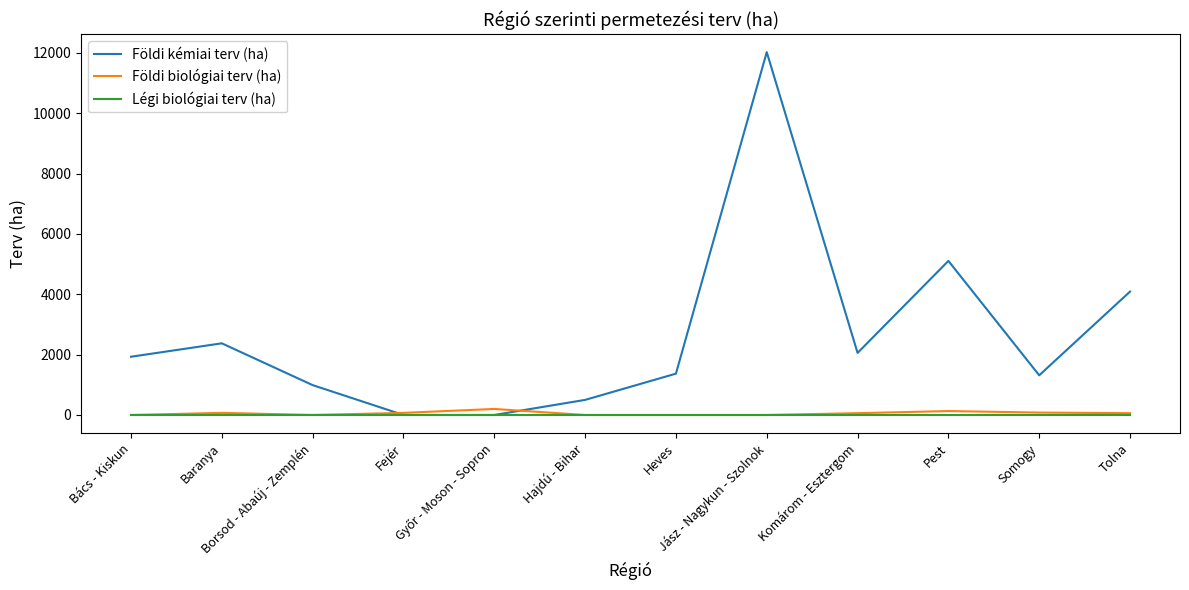

What is the difference between the maximum and minimum values in the Földi biológiai terv (ha) series?

200